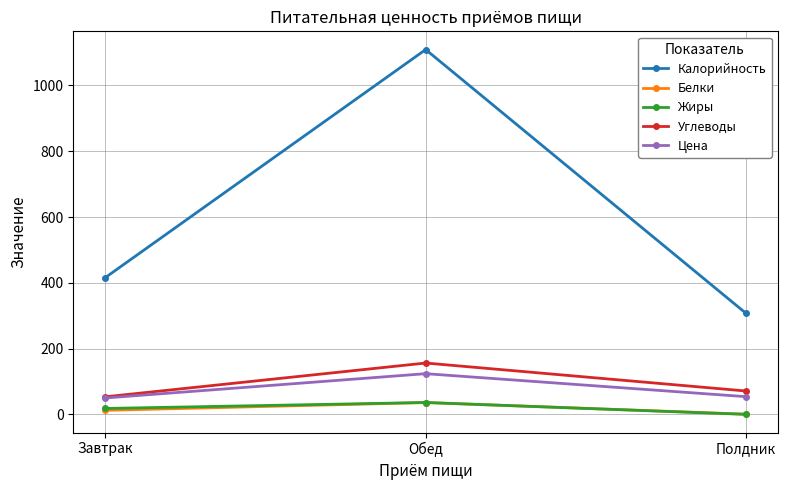

Does the chart display data point markers on the line(s)?

Yes